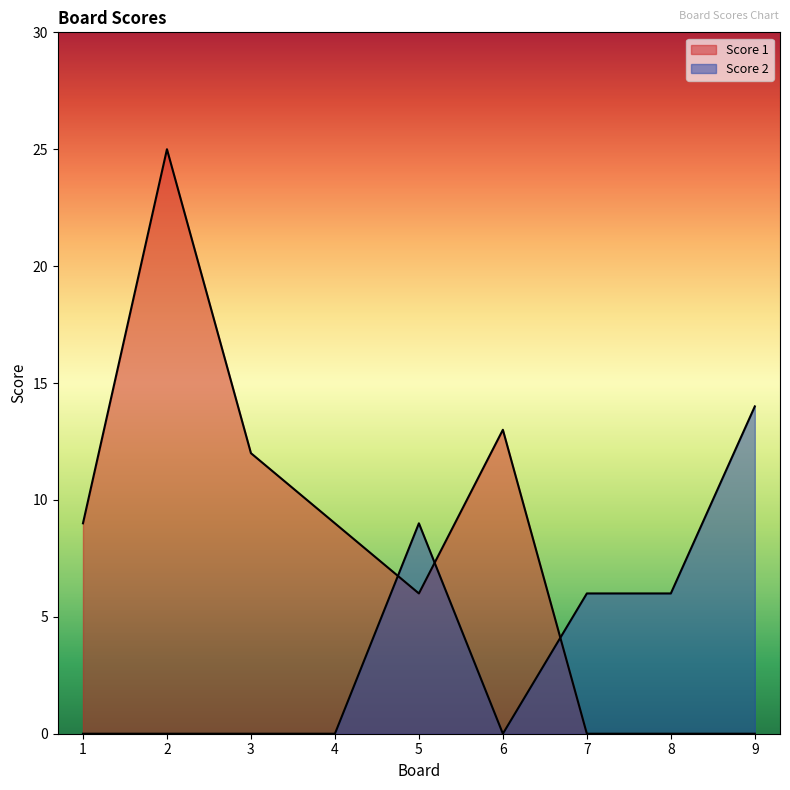

Which series changed the most between 2 and 9?

Score 1